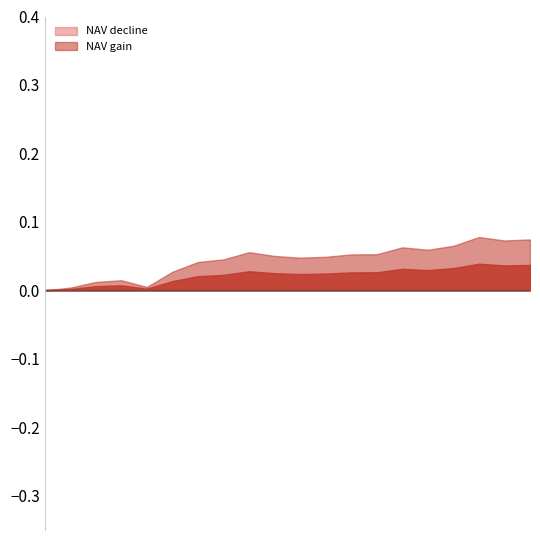

List the labels in order of value, smallest first.

01/30/2026, 02/02/2026, 02/05/2026, 02/03/2026, 02/04/2026, 02/06/2026, 02/09/2026, 02/10/2026, 02/13/2026, 02/17/2026, 02/12/2026, 02/18/2026, 02/19/2026, 02/11/2026, 02/23/2026, 02/20/2026, 02/24/2026, 02/26/2026, 02/27/2026, 02/25/2026